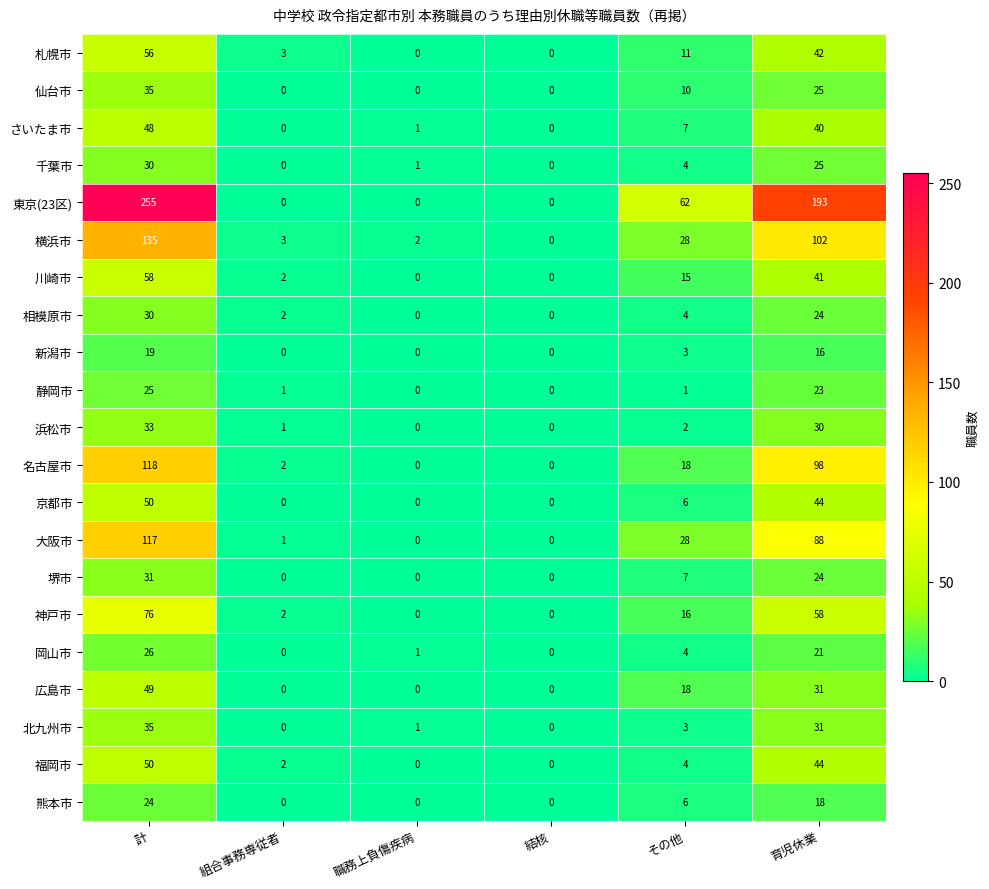

The 福岡市 series shows 2 at 組合事務専従者. True or false?

True